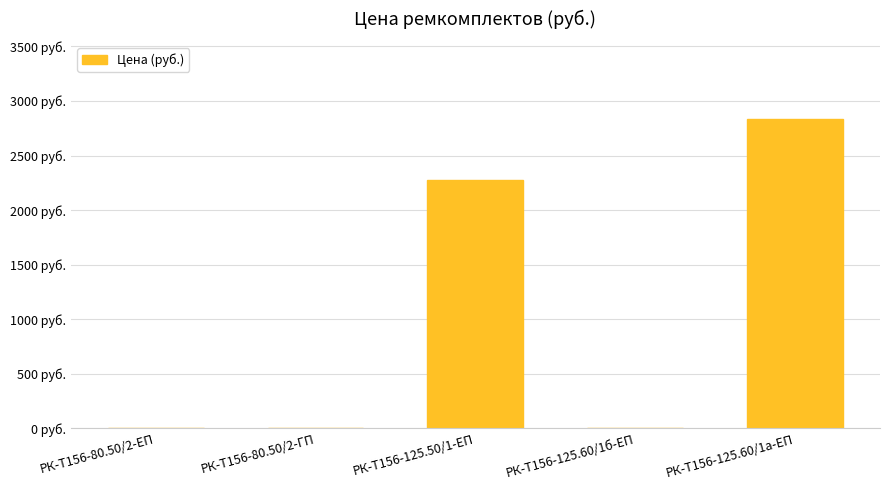

True or false: the data shows 1567.6 at РК-Т156-125.60/1а-ЕП.

False